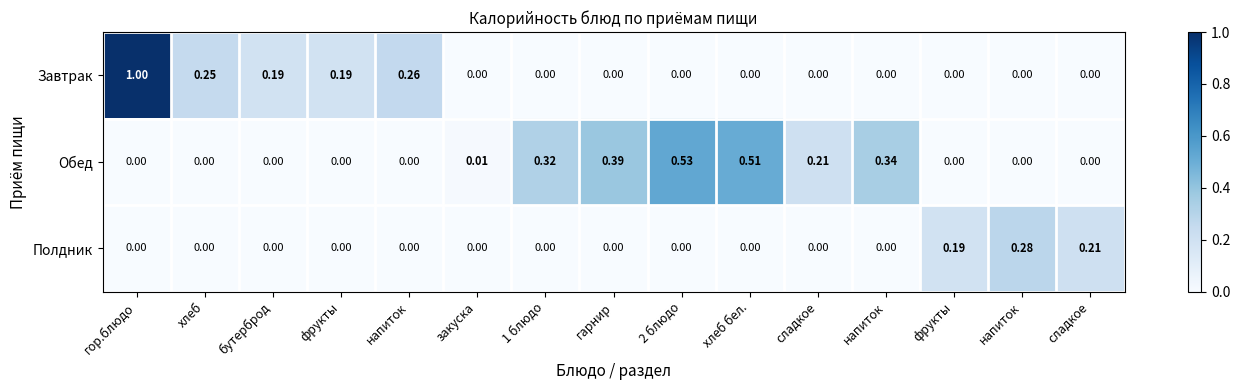

Reading left to right, what are all the values shown in this chart?

Завтрак: гор.блюдо=1.0	хлеб=0.2	бутерброд=0.2	фрукты=0.2	напиток=0.3	закуска=0.0	1 блюдо=0.0	гарнир=0.0	2 блюдо=0.0	хлеб бел.=0.0	сладкое=0.0	напиток=0.0	фрукты=0.0	напиток=0.0	сладкое=0.0
Обед: гор.блюдо=0.0	хлеб=0.0	бутерброд=0.0	фрукты=0.0	напиток=0.0	закуска=0.0	1 блюдо=0.3	гарнир=0.4	2 блюдо=0.5	хлеб бел.=0.5	сладкое=0.2	напиток=0.3	фрукты=0.0	напиток=0.0	сладкое=0.0
Полдник: гор.блюдо=0.0	хлеб=0.0	бутерброд=0.0	фрукты=0.0	напиток=0.0	закуска=0.0	1 блюдо=0.0	гарнир=0.0	2 блюдо=0.0	хлеб бел.=0.0	сладкое=0.0	напиток=0.0	фрукты=0.2	напиток=0.3	сладкое=0.2